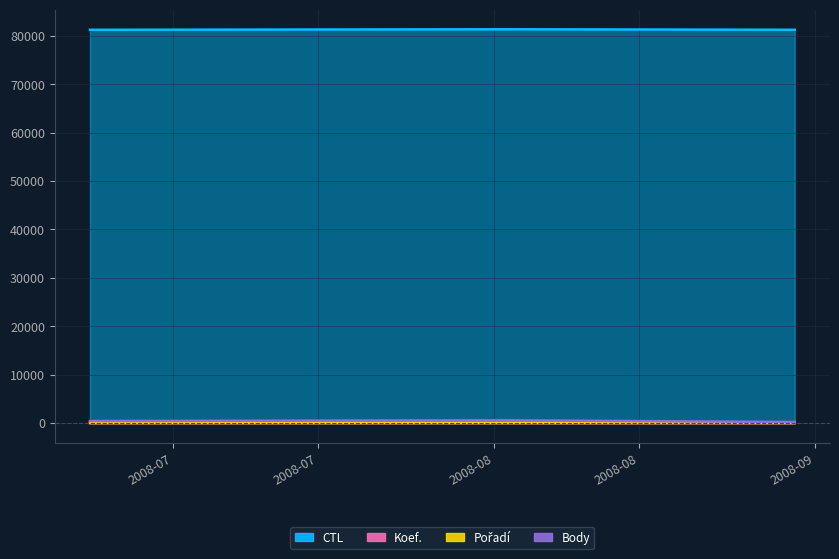

Which has a higher value, 2008-08-30 or 2008-06-23?

2008-08-30